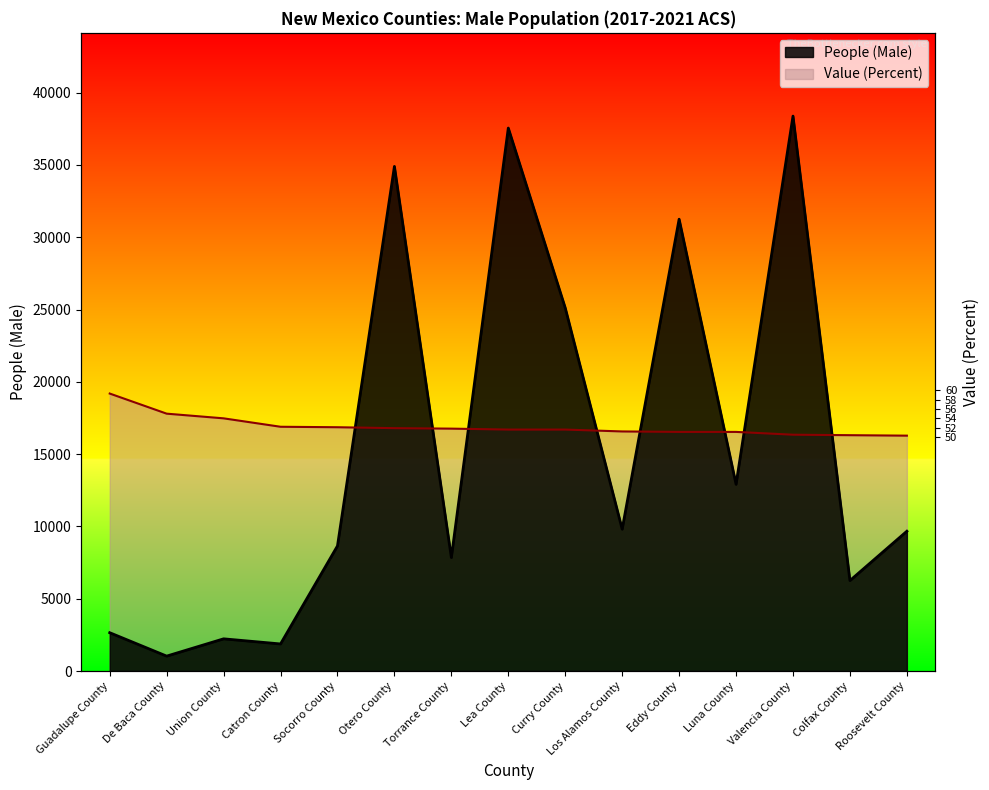

What is the maximum value shown in the chart?

38379.0